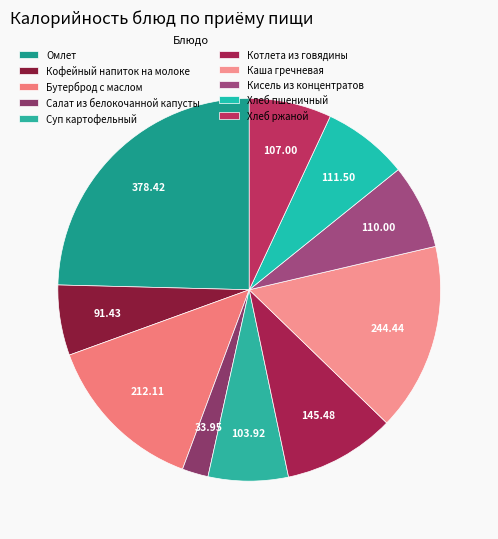

Is the sum of Хлеб ржаной and Котлета из говядины greater than half?

No